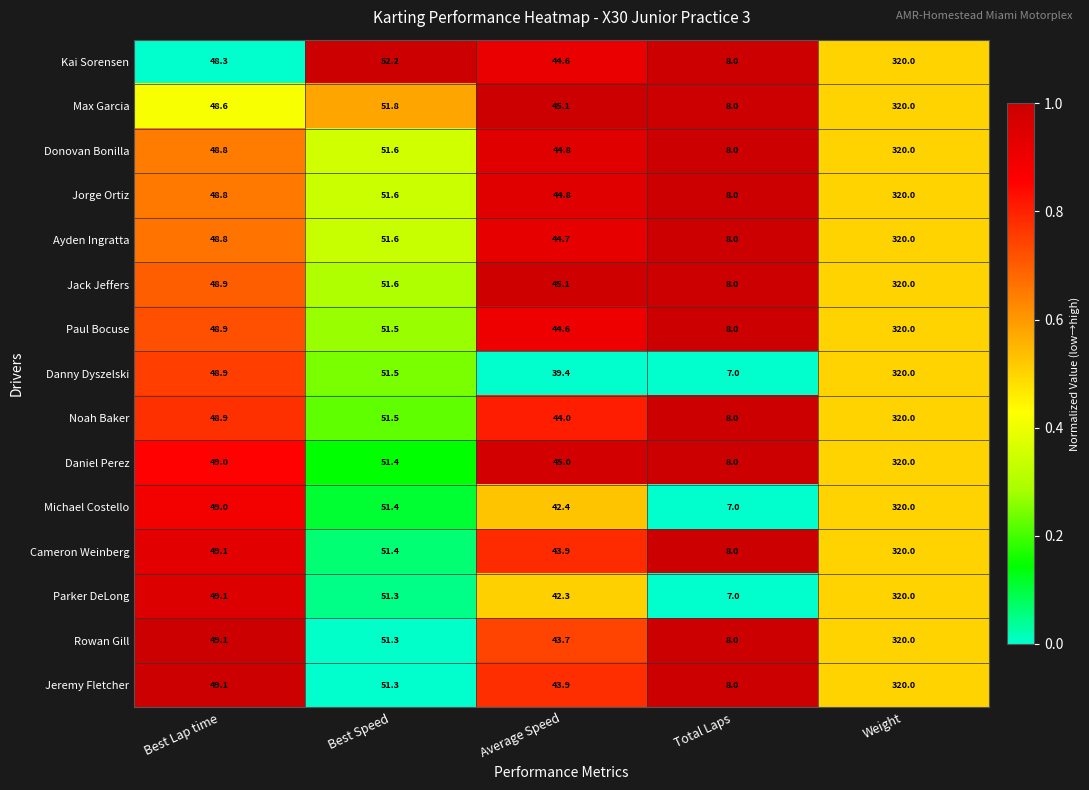

True or false: Donovan Bonilla has a value of 51.6 at Best Speed.

True